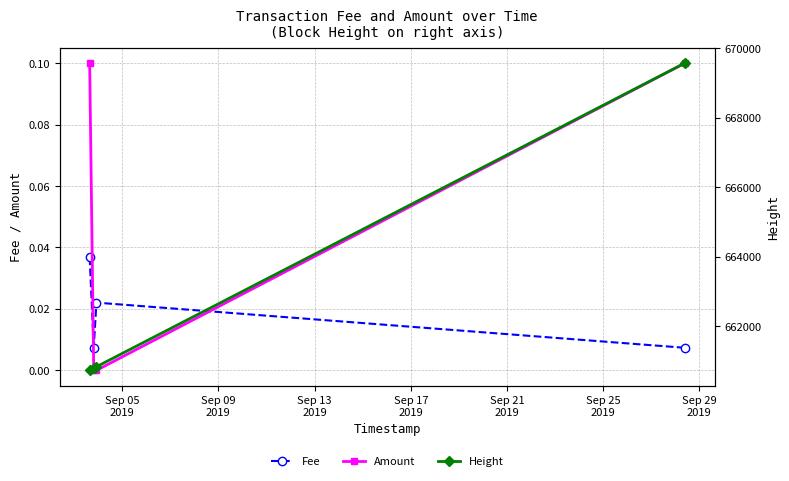

How many positive values does the Amount series have?

2